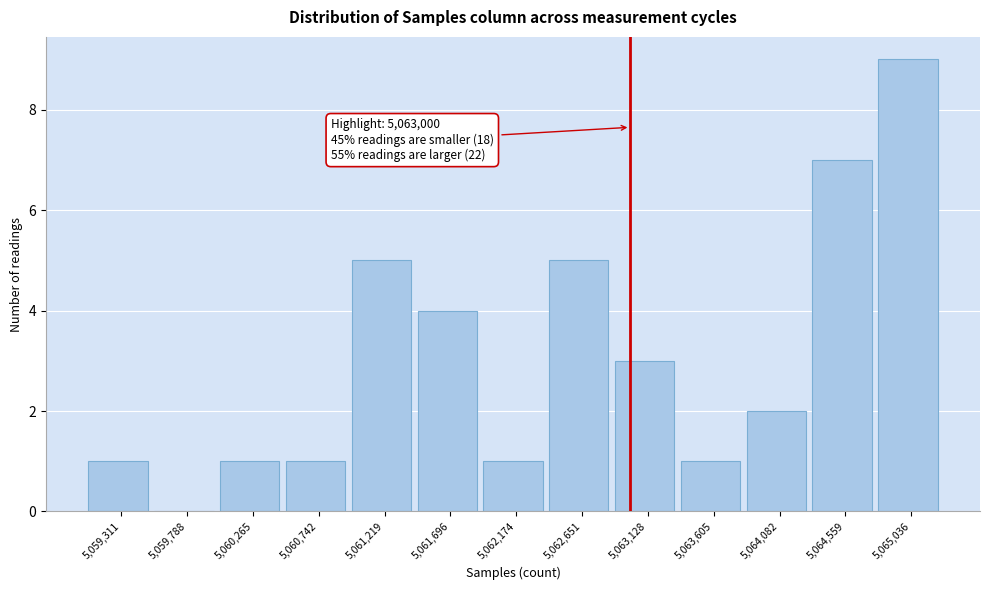

Over which range of the x-axis is the bar tallest?

5064800 to 5065300